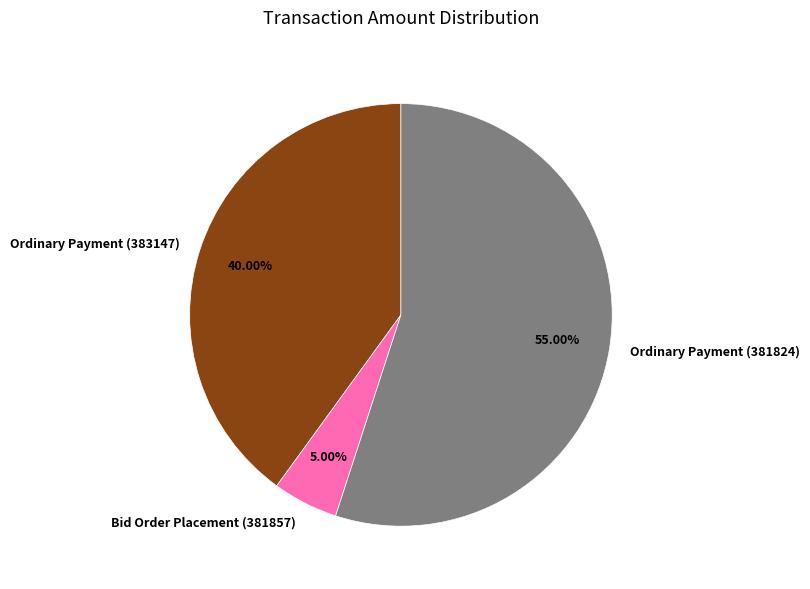

To the nearest percent, what portion does Ordinary Payment (383147) represent?

40%